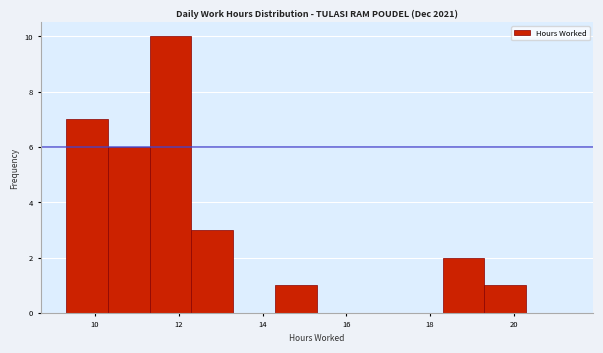

Reading left to right, transcribe this chart: for each bar, give the range it covers on the x-axis and its height. Neither the bar edges nor the heights are printed on the chart, so give them approximately, as read against the axes.

9.3 to 10.3: 7
10.3 to 11.3: 6
11.3 to 12.3: 10
12.3 to 13.3: 3
13.3 to 14.3: 0
14.3 to 15.3: 1
15.3 to 16.3: 0
16.3 to 17.3: 0
17.3 to 18.3: 0
18.3 to 19.3: 2
19.3 to 20.3: 1
20.3 to 21.3: 0